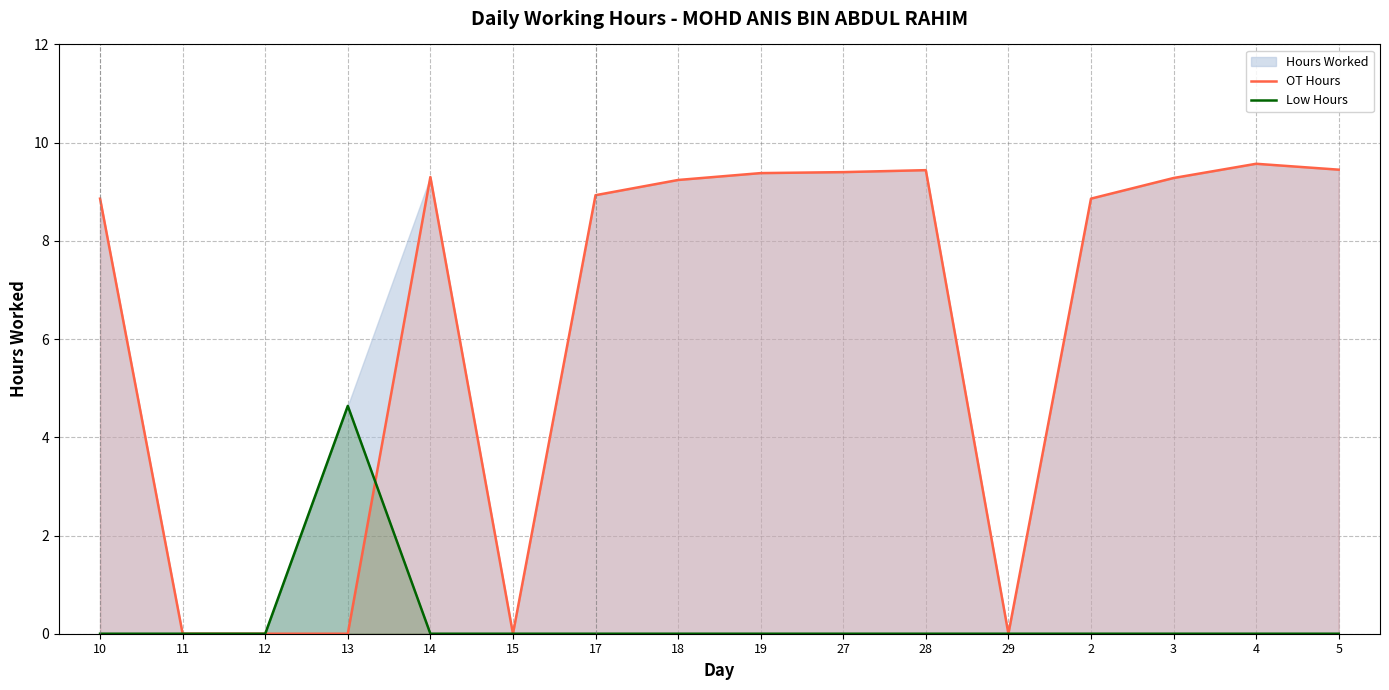

The value of Low Hours at 5 is 2.1. True or false?

False